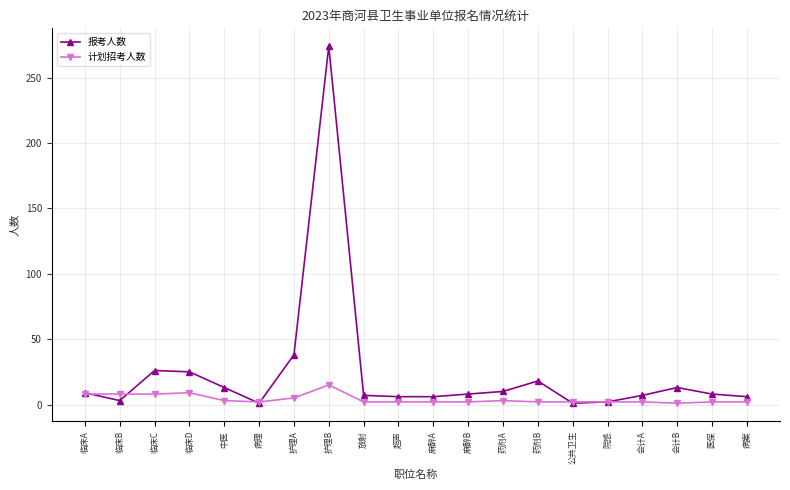

What is the label of the 4th point from the left?

临床D